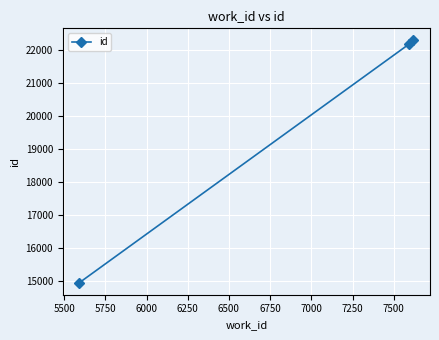

What is the value of the 3rd point from the left?

22304